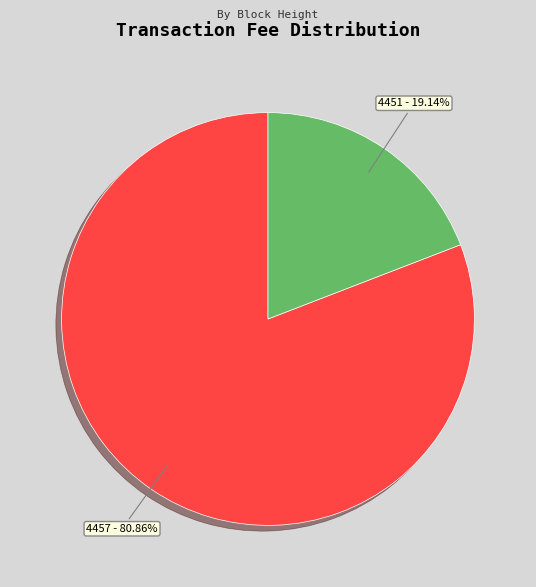

Is there a majority slice in this chart?

Yes